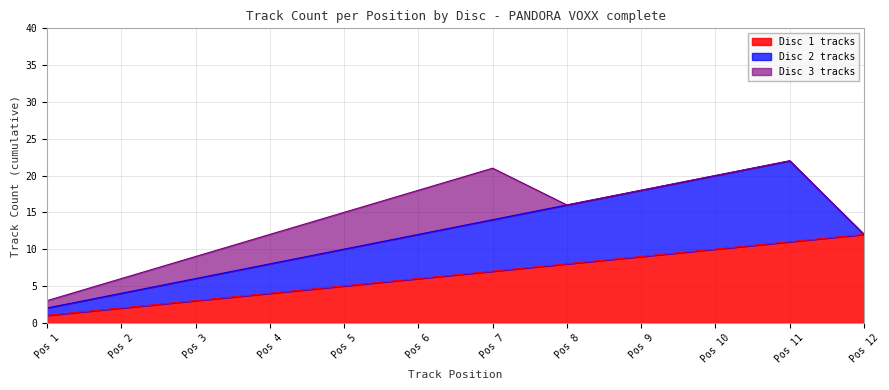

True or false: Disc 2 tracks and Disc 1 tracks cross at least once.

False